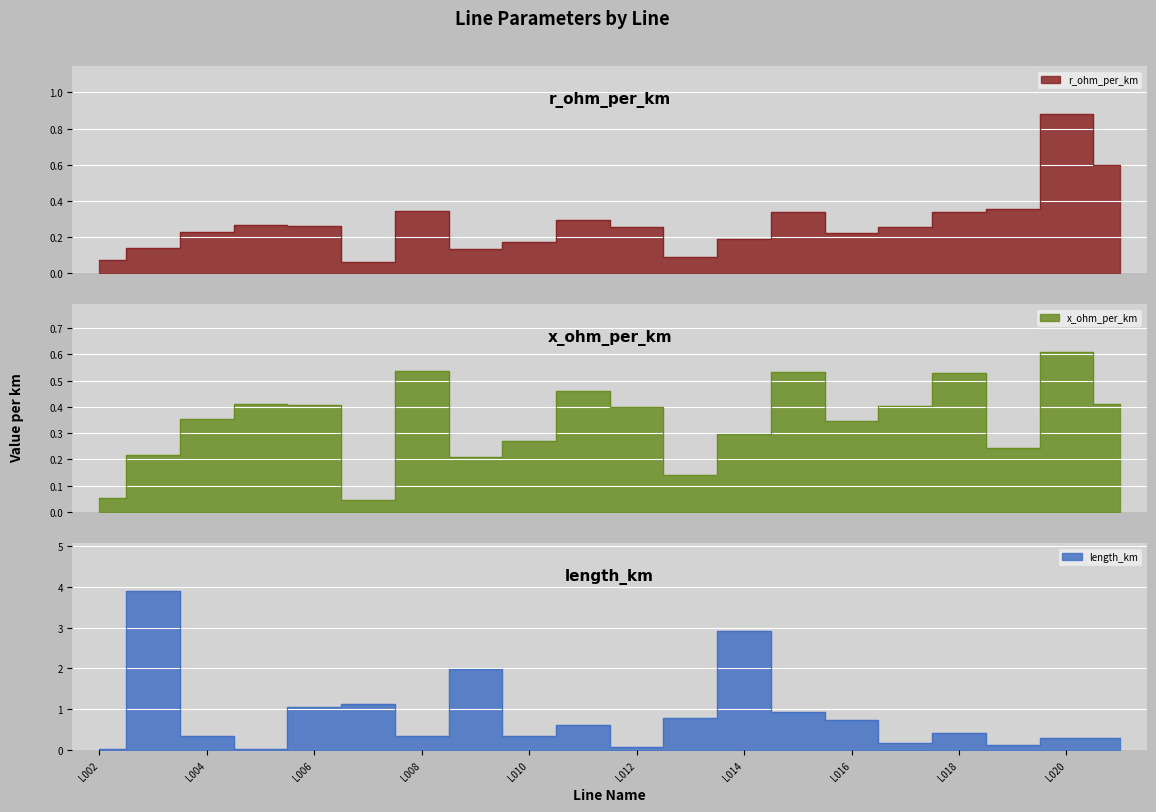

Which series has the largest range (max minus min)?

length_km